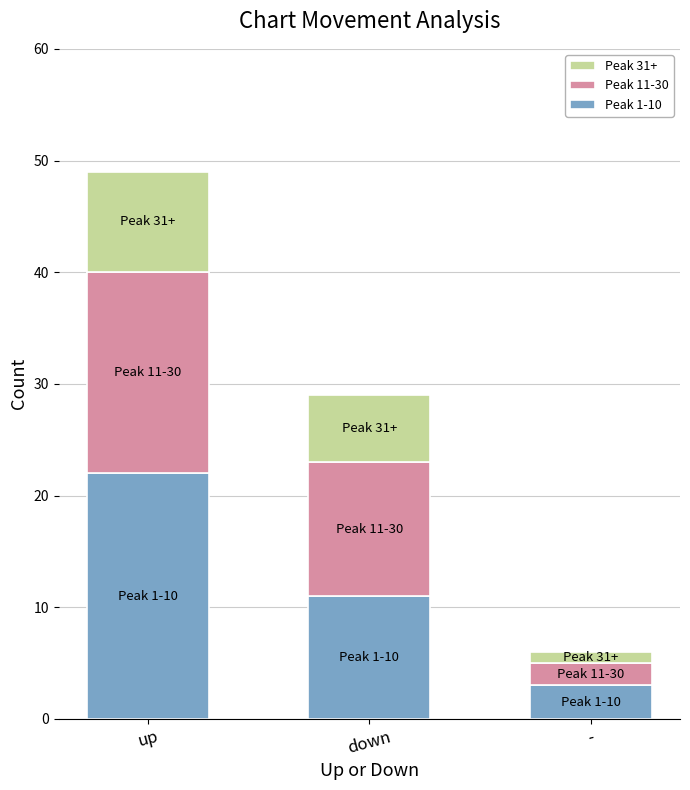

Which category has the highest value in the Peak 1-10 series?

up